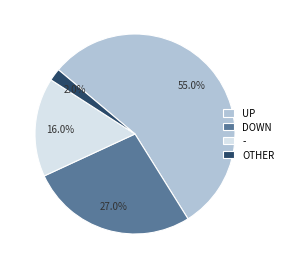

How much of the chart is everything except UP?

45.0%